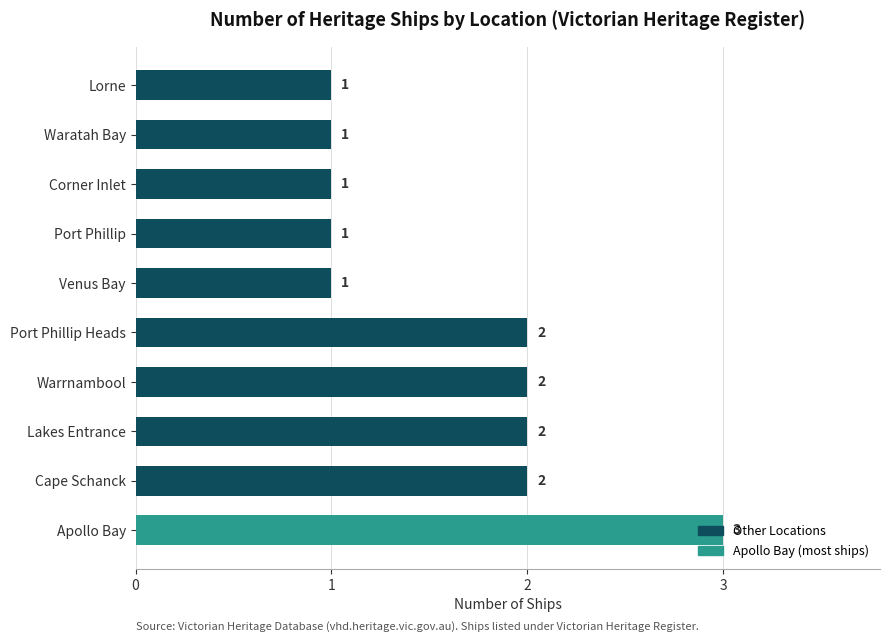

How many values are between 1 and 2?

9